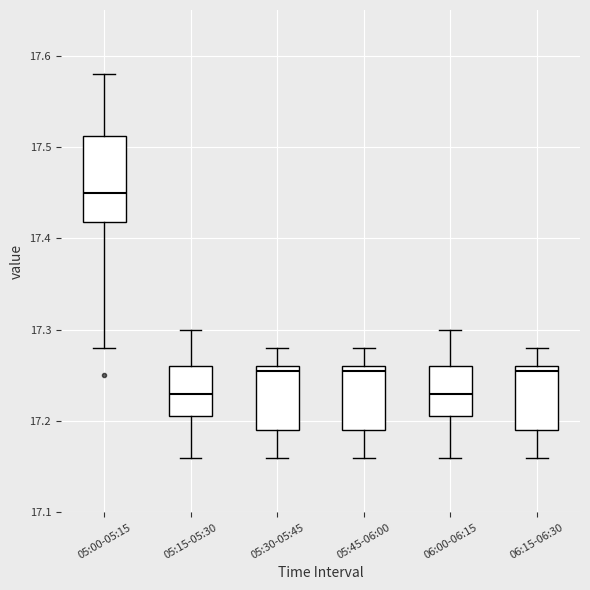

Where is the upper edge of the box for 06:15-06:30 on the y-axis? The values are not printed on the chart, so give them approximately, as read against the axis.

17.26